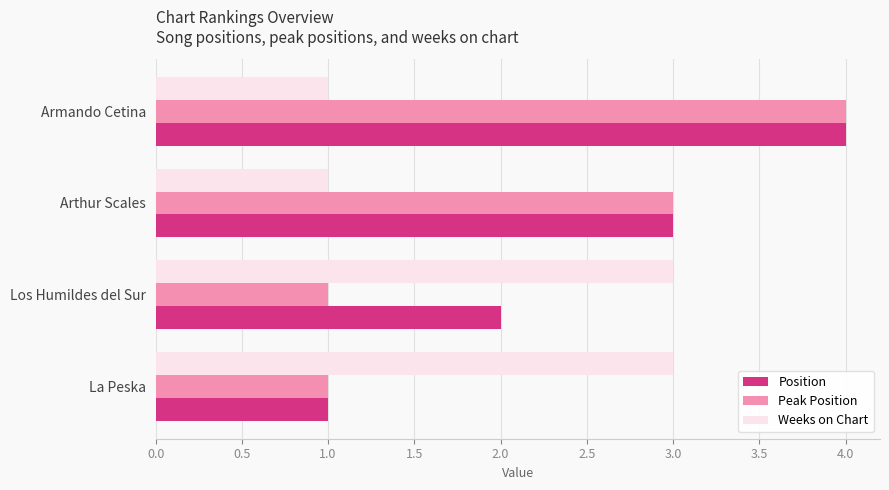

Is it true that Position equals 1 at Los Humildes del Sur?

False